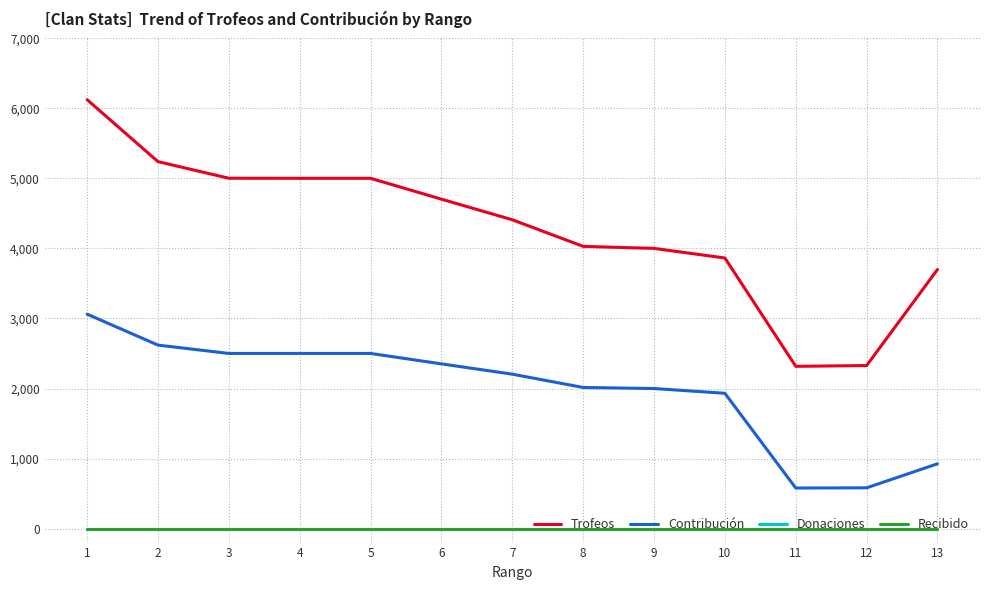

What is the difference between the second highest and minimum values in the Contribución series?

2041